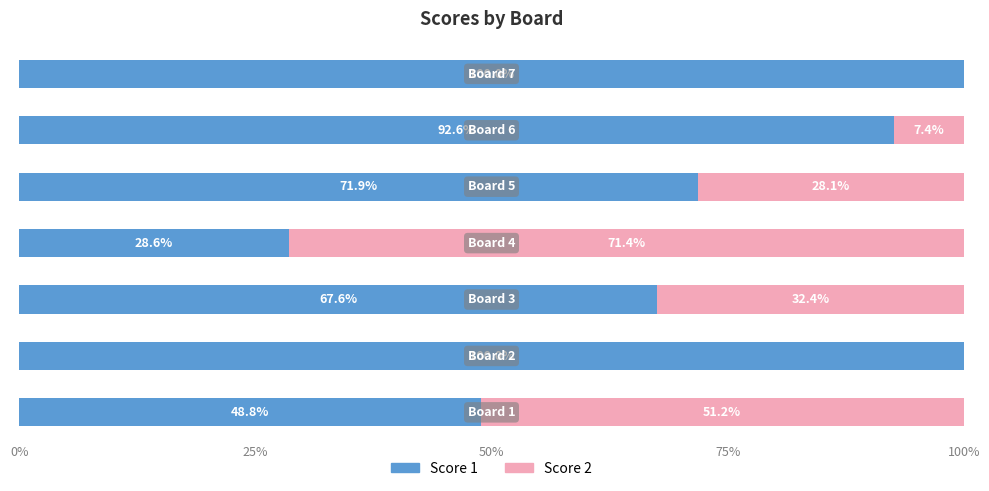

What is the maximum value for Score 1?

100.0